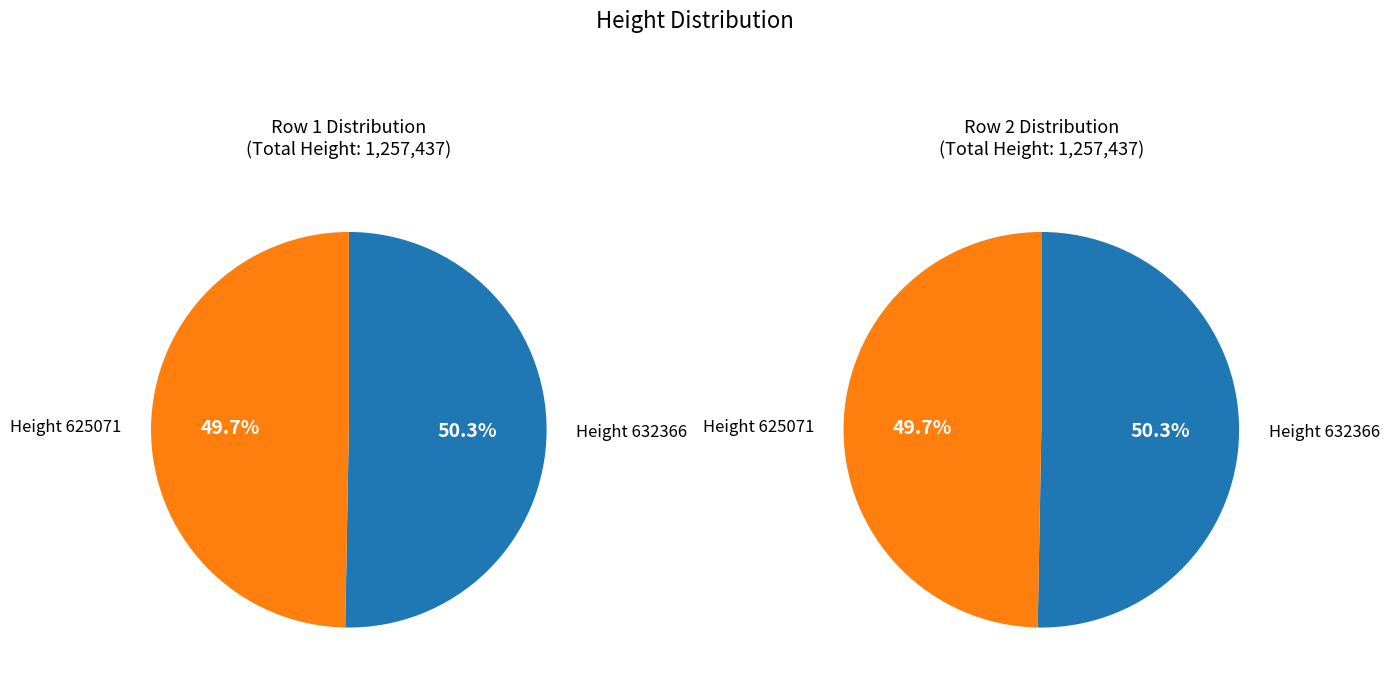

Between 632366 and 625071, which is larger?

632366